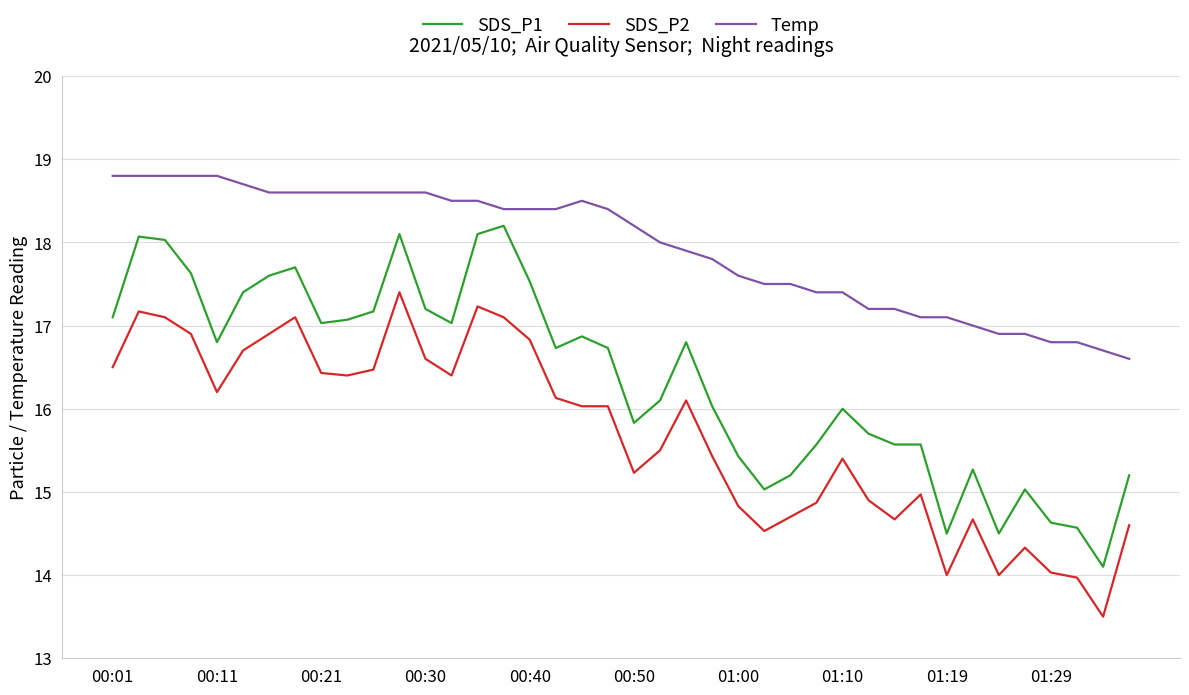

What is the average value of the SDS_P1 series?

16.4